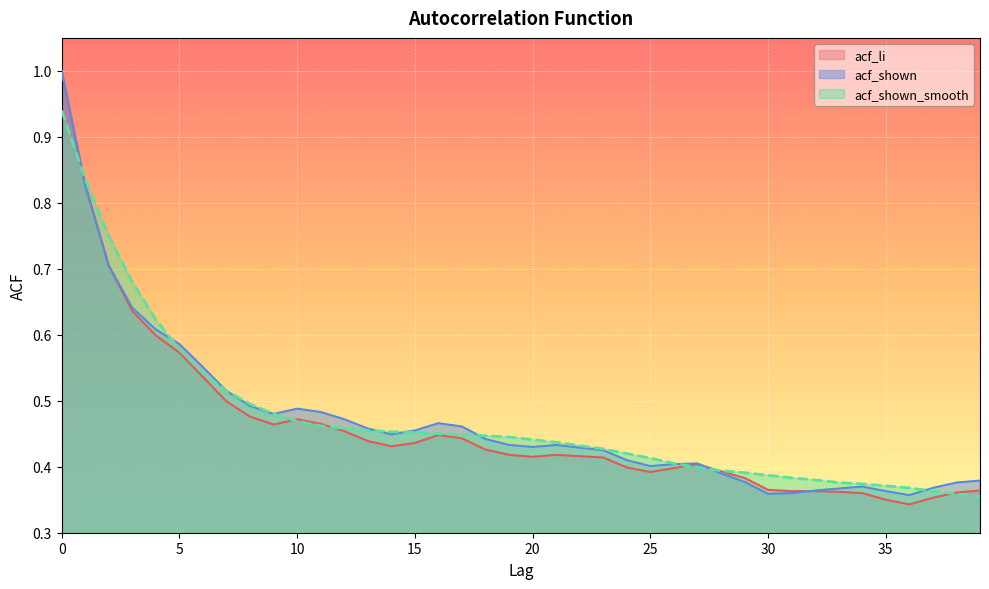

Rank the series at 0 from highest to lowest value.

acf_li, acf_shown, acf_shown_smooth